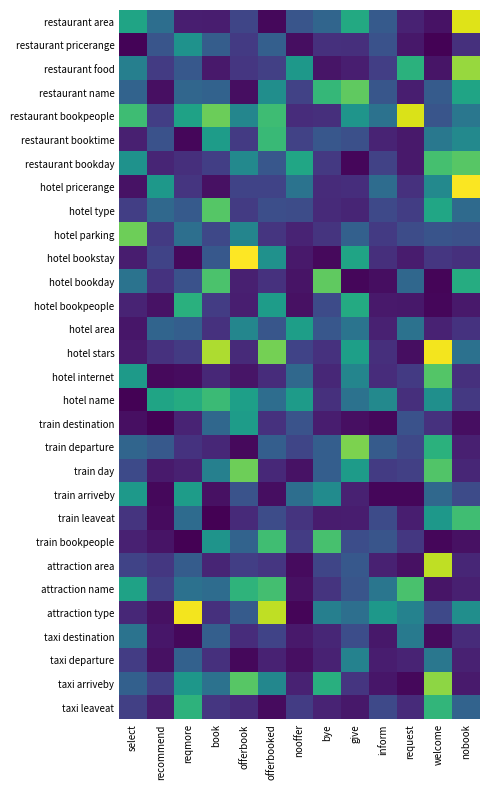

Rank the series at offerbooked from lowest to highest value.

restaurant area, taxi leaveat, train arriveby, taxi departure, train day, hotel internet, train destination, hotel bookday, hotel parking, attraction area, restaurant food, hotel pricerange, taxi destination, train leaveat, hotel type, hotel area, restaurant bookday, train departure, restaurant pricerange, hotel name, taxi arriveby, restaurant name, hotel bookstay, hotel bookpeople, restaurant booktime, restaurant bookpeople, train bookpeople, attraction name, hotel stars, attraction type